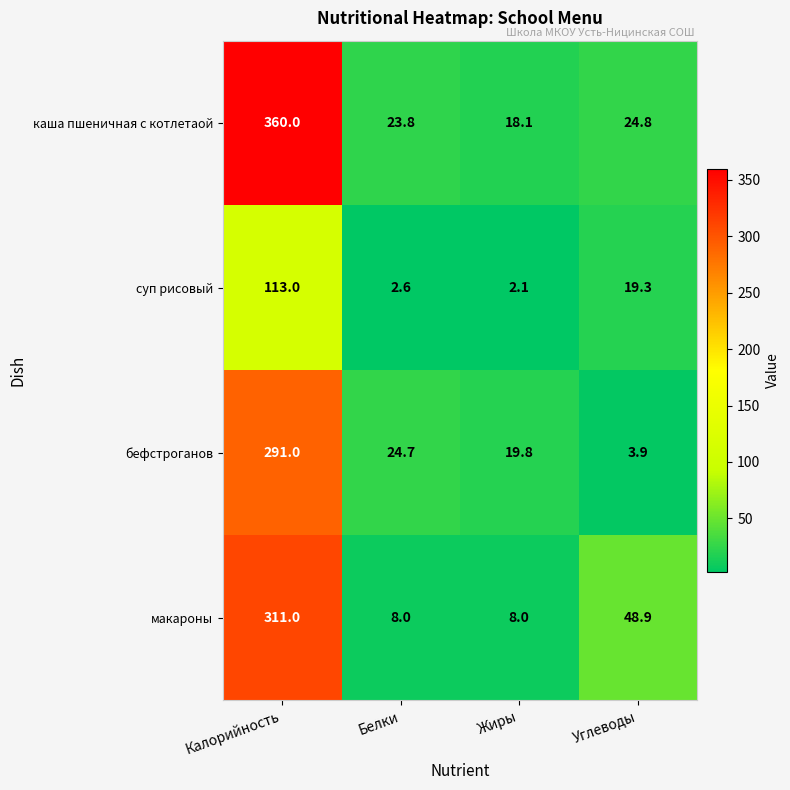

True or false: бефстроганов has a value of 24.7 at Белки.

True